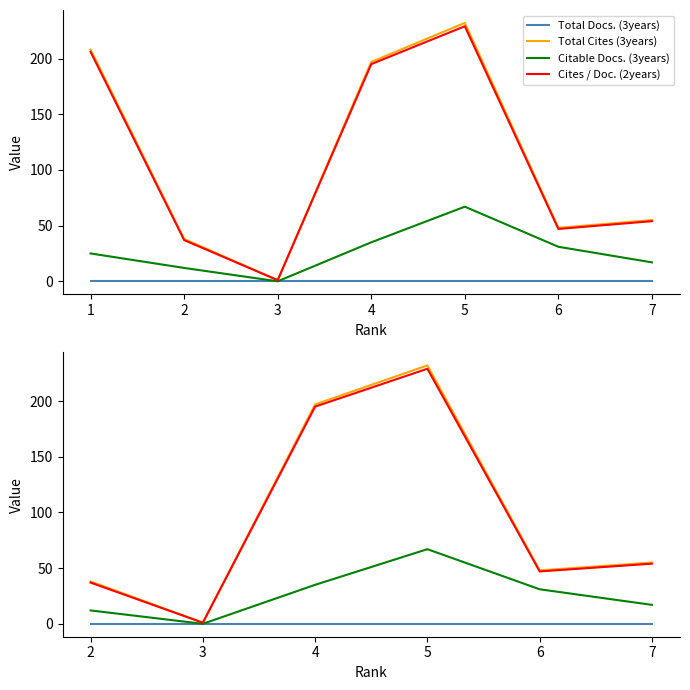

How many values in the Total Cites (3years) series exceed 55?

2